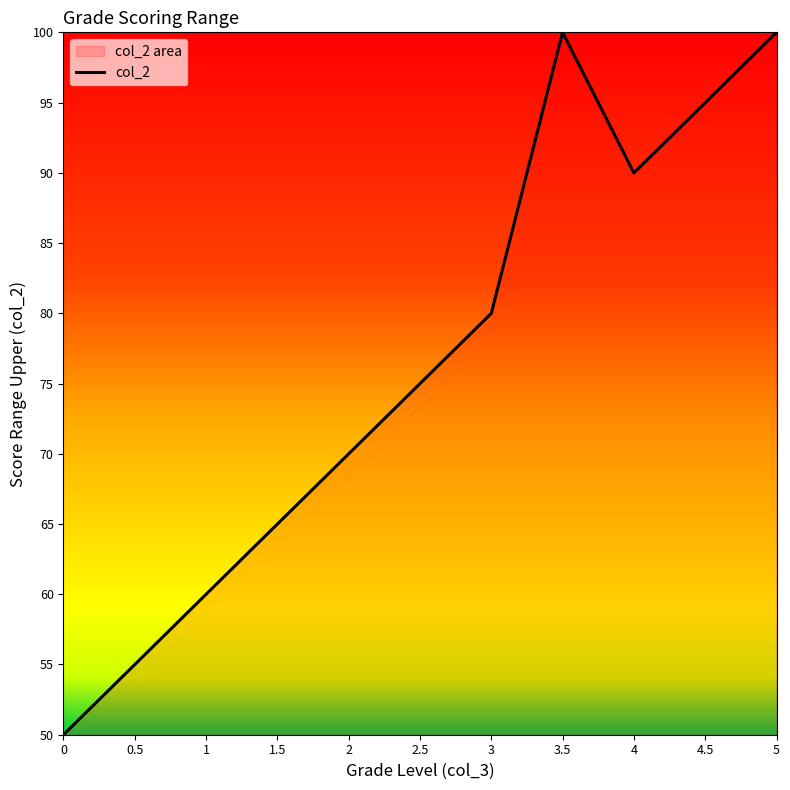

What is the sum of all values?

839.9